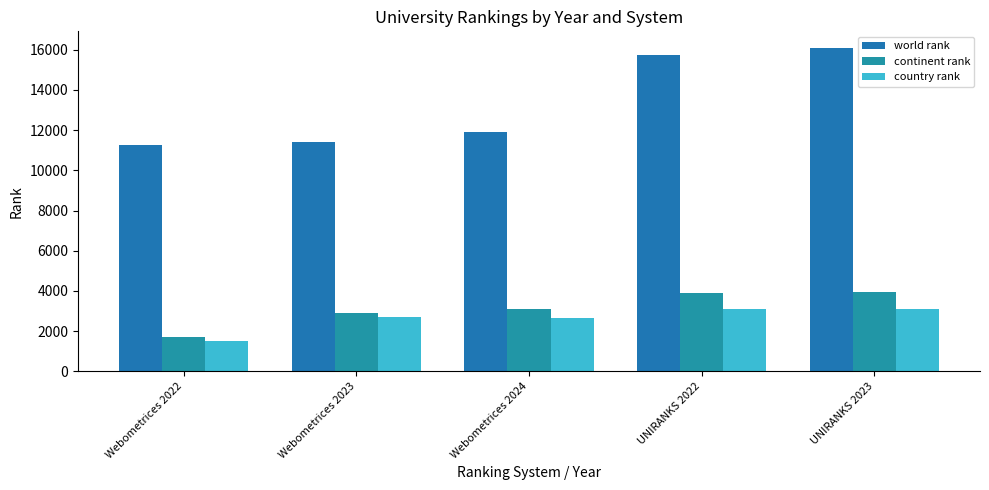

Is it true that continent rank equals 3885 at UNIRANKS 2022?

True